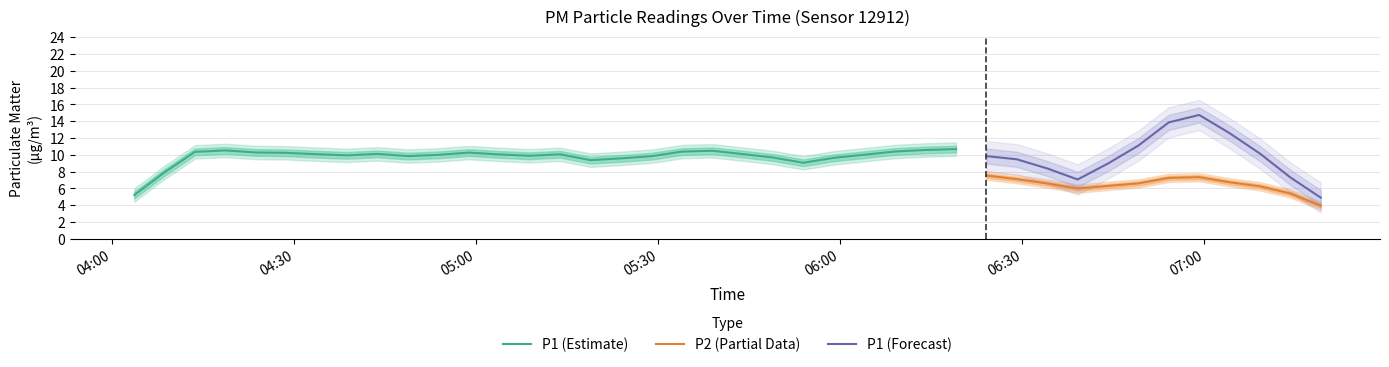

True or false: P1 (Forecast) and P2 (Partial Data) intersect in this chart.

False